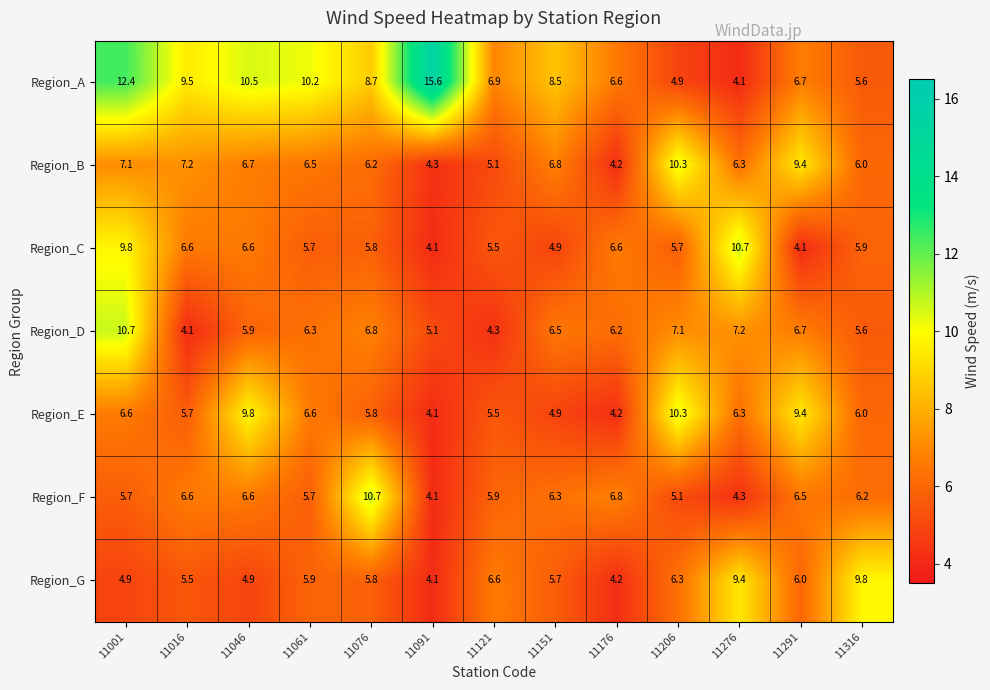

Count the number of categories in the chart.

13